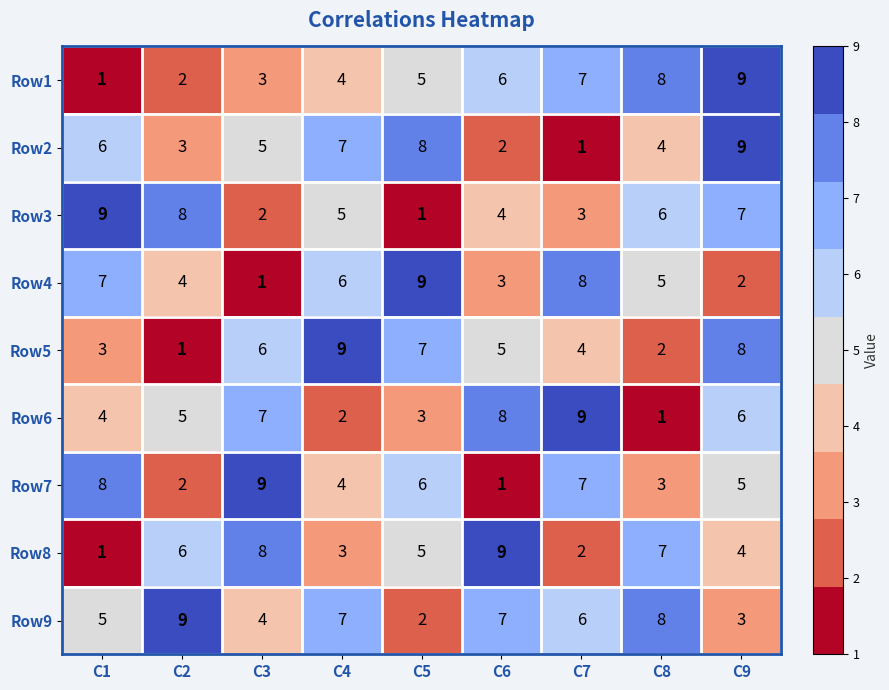

Read the Row6 value at C5.

3